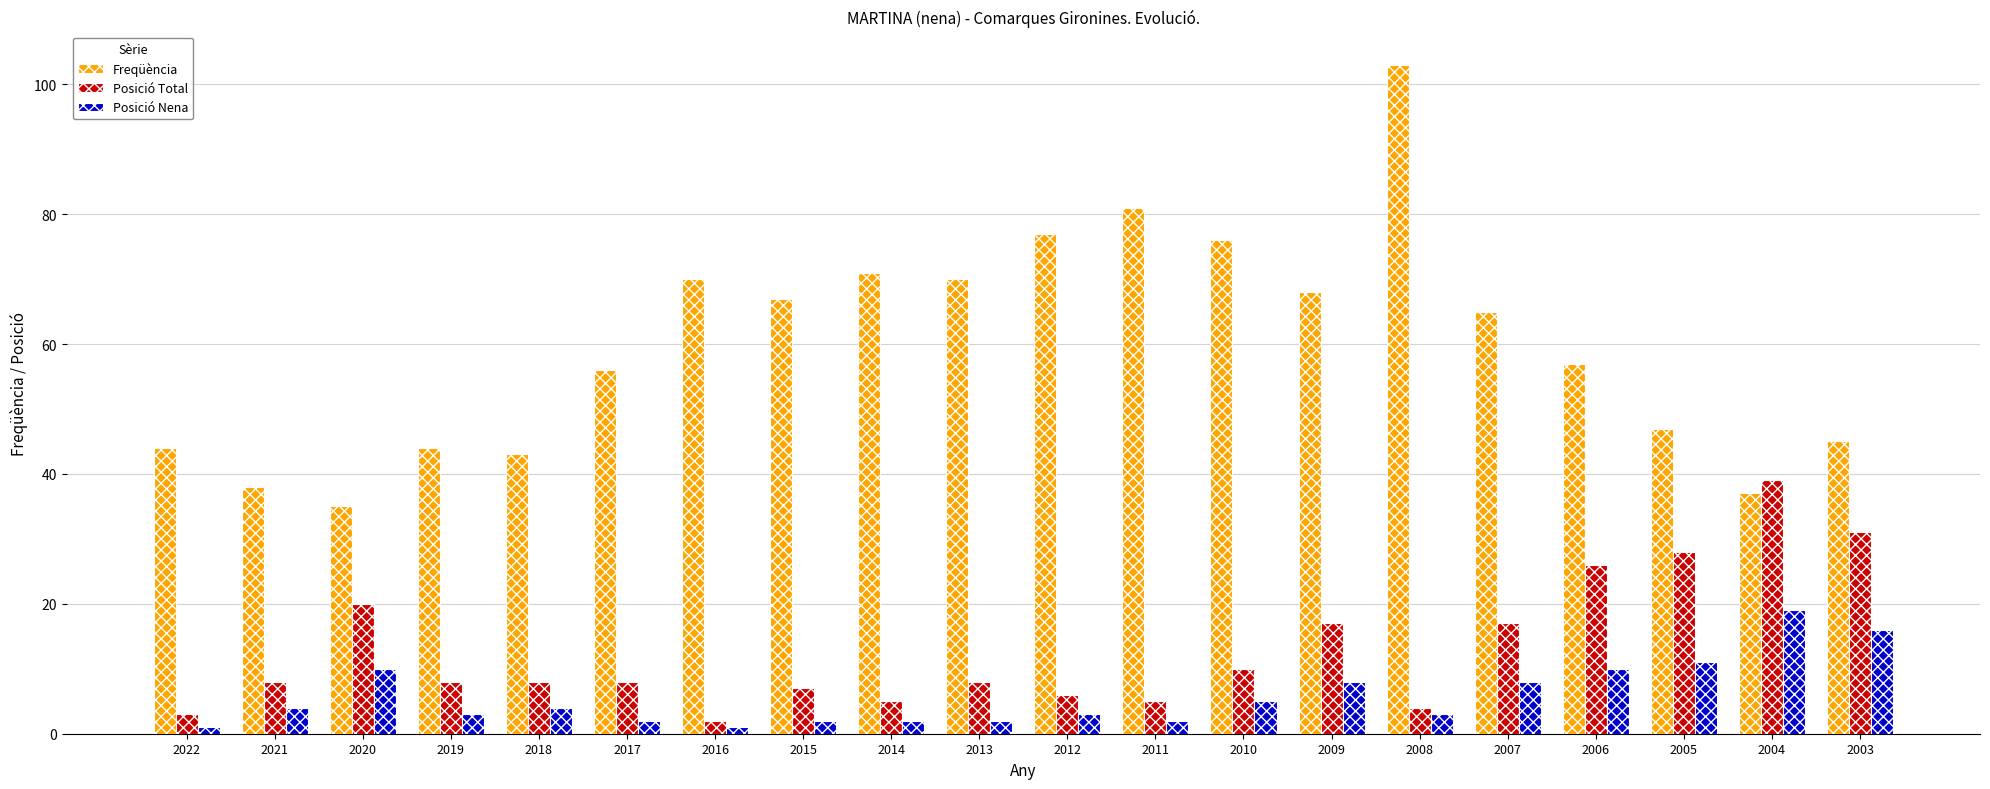

True or false: Posició Total has a value of 10 at 2010.

True